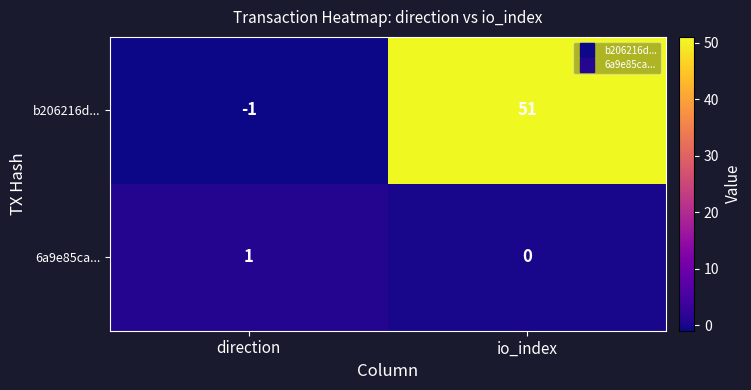

Which series has the largest range (max minus min)?

b206216d...